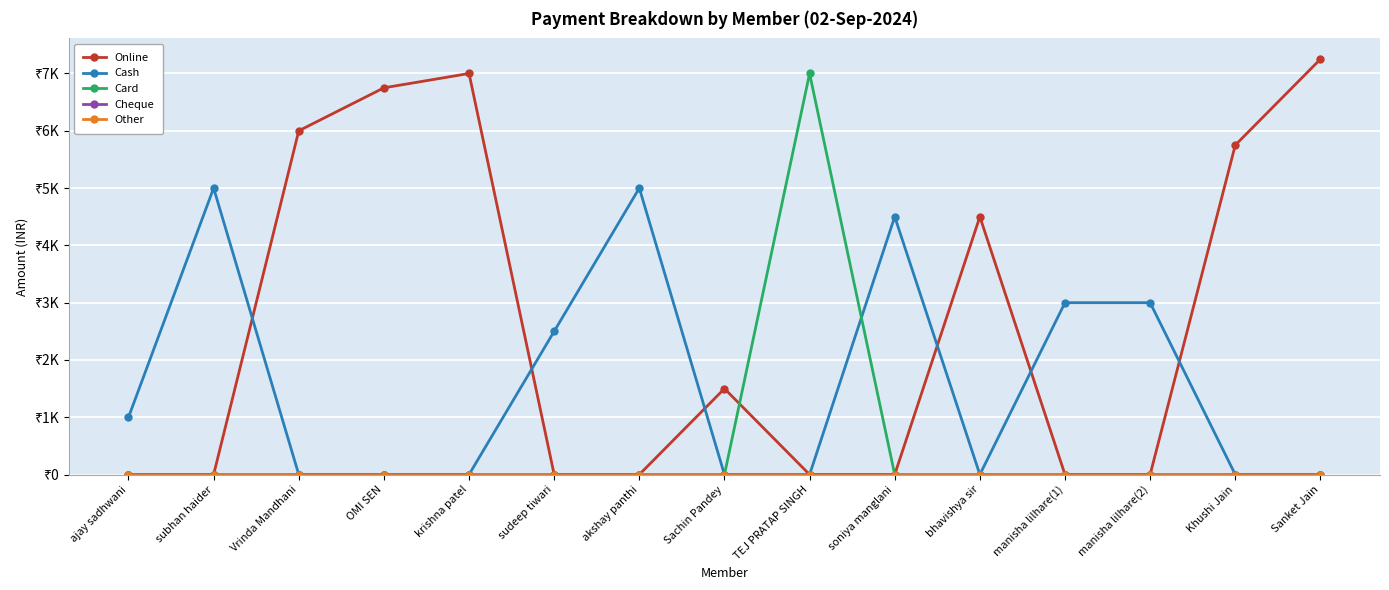

Reading right to left, what are all the values shown in this chart?

Online: Sanket Jain=7250	Khushi Jain=5750	manisha lilhare(2)=0	manisha lilhare(1)=0	bhavishya sir=4500	soniya manglani=0	TEJ PRATAP SINGH=0	Sachin Pandey=1500	akshay panthi=0	sudeep tiwari=0	krishna patel=7000	OMI SEN=6750	Vrinda Mandhani=6000	subhan haider=0	ajay sadhwani=0
Cash: Sanket Jain=0	Khushi Jain=0	manisha lilhare(2)=3000	manisha lilhare(1)=3000	bhavishya sir=0	soniya manglani=4500	TEJ PRATAP SINGH=0	Sachin Pandey=0	akshay panthi=5000	sudeep tiwari=2500	krishna patel=0	OMI SEN=0	Vrinda Mandhani=0	subhan haider=5000	ajay sadhwani=1000
Card: Sanket Jain=0	Khushi Jain=0	manisha lilhare(2)=0	manisha lilhare(1)=0	bhavishya sir=0	soniya manglani=0	TEJ PRATAP SINGH=7000	Sachin Pandey=0	akshay panthi=0	sudeep tiwari=0	krishna patel=0	OMI SEN=0	Vrinda Mandhani=0	subhan haider=0	ajay sadhwani=0
Cheque: Sanket Jain=0	Khushi Jain=0	manisha lilhare(2)=0	manisha lilhare(1)=0	bhavishya sir=0	soniya manglani=0	TEJ PRATAP SINGH=0	Sachin Pandey=0	akshay panthi=0	sudeep tiwari=0	krishna patel=0	OMI SEN=0	Vrinda Mandhani=0	subhan haider=0	ajay sadhwani=0
Other: Sanket Jain=0	Khushi Jain=0	manisha lilhare(2)=0	manisha lilhare(1)=0	bhavishya sir=0	soniya manglani=0	TEJ PRATAP SINGH=0	Sachin Pandey=0	akshay panthi=0	sudeep tiwari=0	krishna patel=0	OMI SEN=0	Vrinda Mandhani=0	subhan haider=0	ajay sadhwani=0